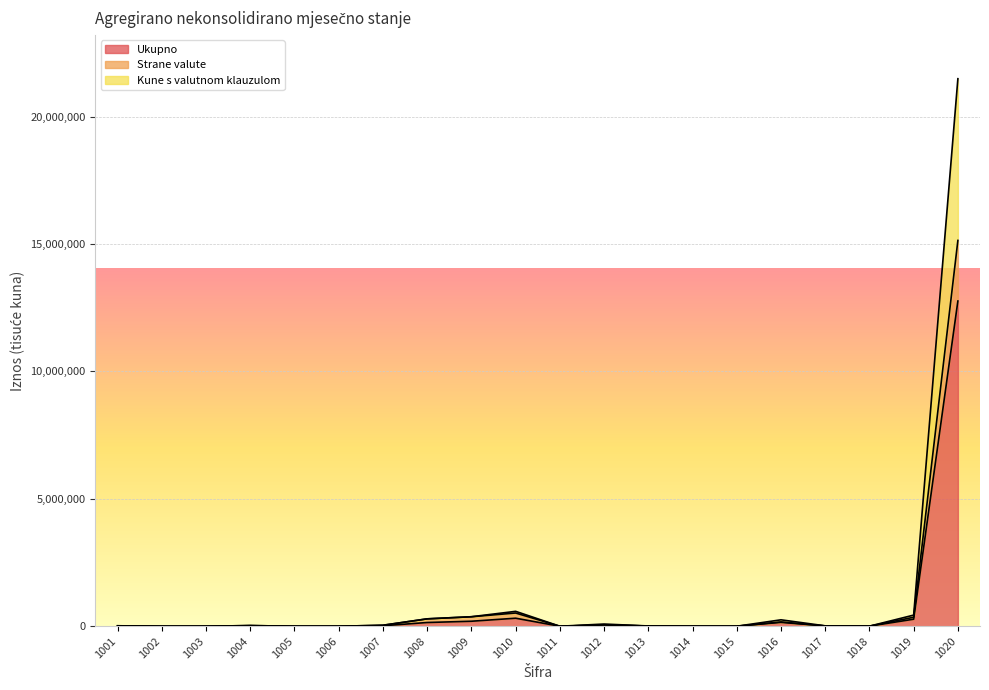

How many series are shown in this chart?

3